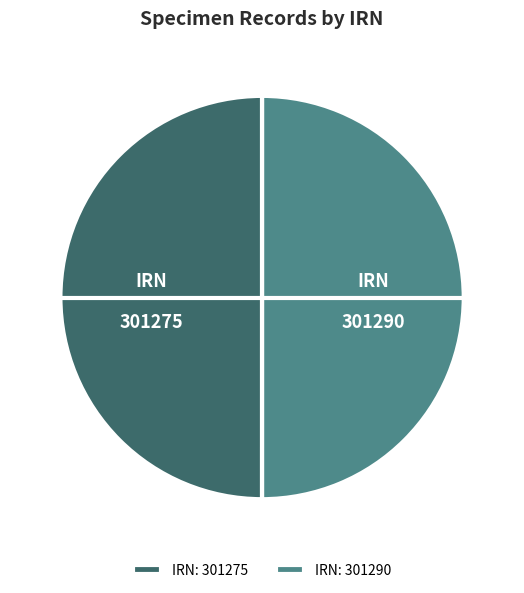

Do IRN: 301290 and IRN: 301275 together represent more than half of the pie?

Yes